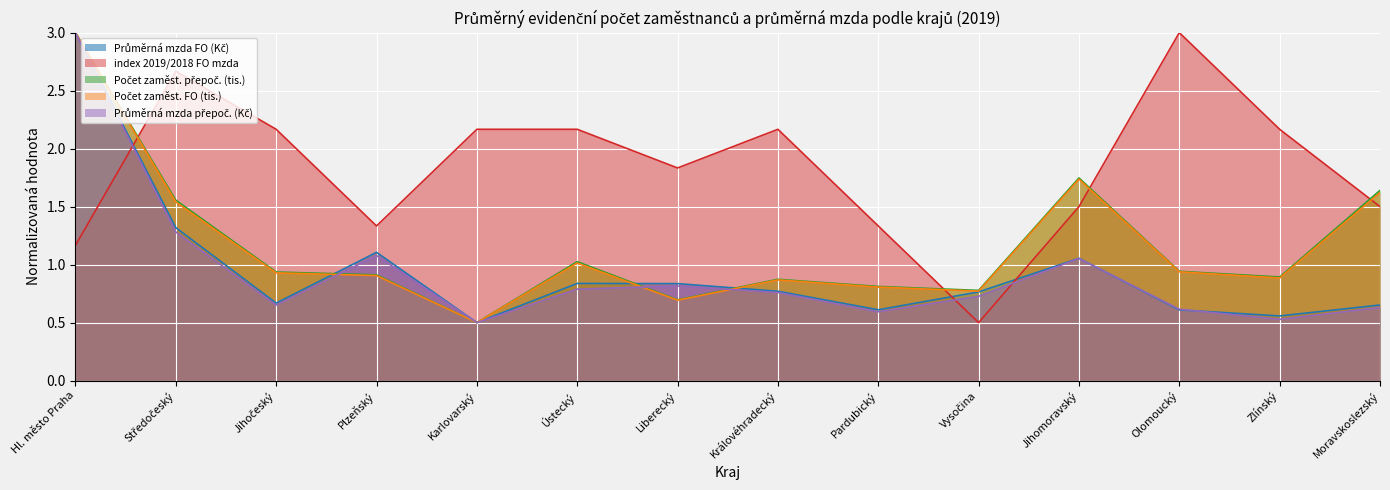

What is the label of the 2nd point from the left?

Středočeský